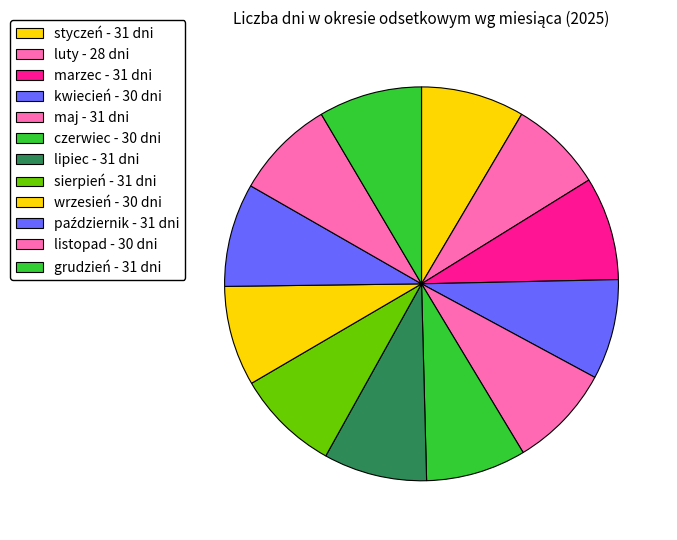

Combined, what portion of the pie is październik and styczeń?

17.0%